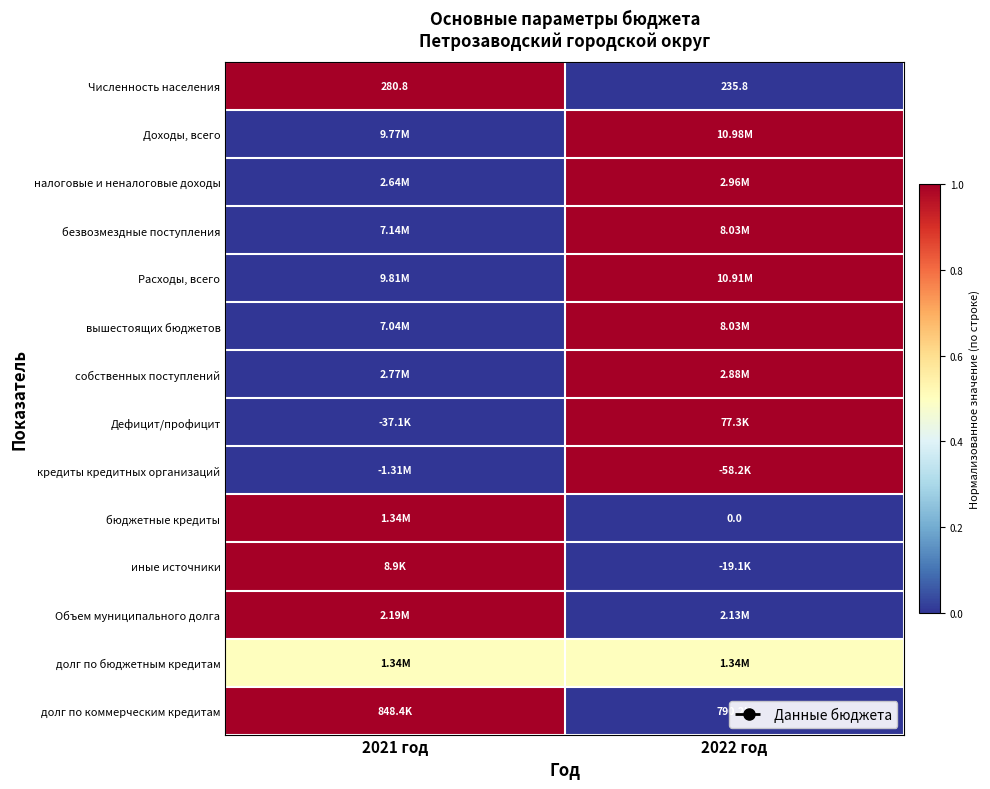

What is the sum of the Численность населения values at 2021 год and 2022 год?

516.6